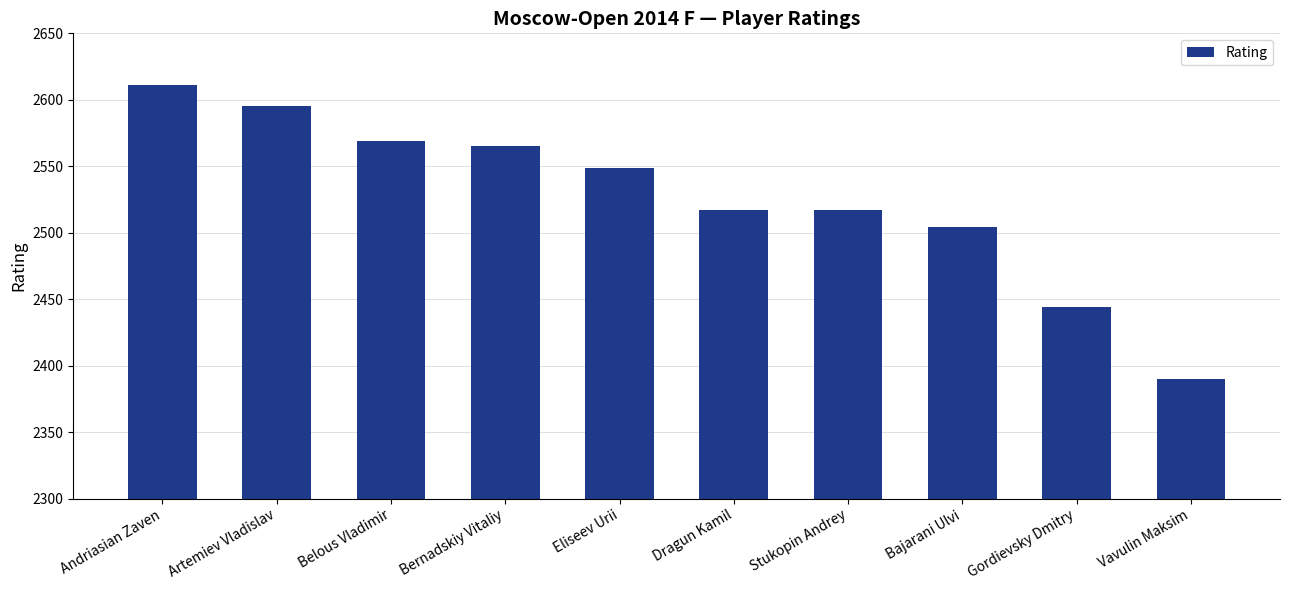

Is it true that the value at Andriasian Zaven is 3674?

False